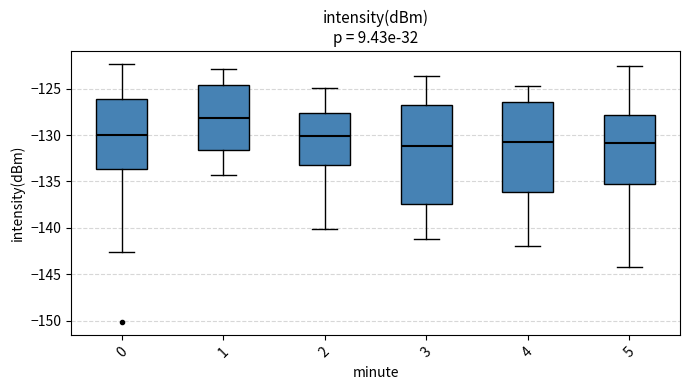

Comparing the boxes themselves (not the whiskers), which one is the tallest?

3